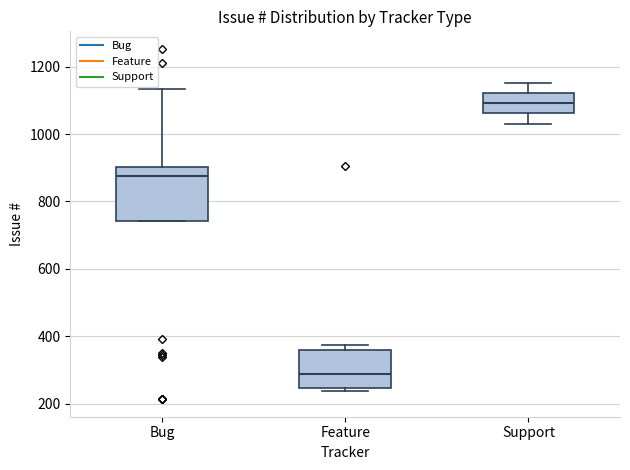

Where is the upper edge of the box for Bug on the y-axis? The values are not printed on the chart, so give them approximately, as read against the axis.

900